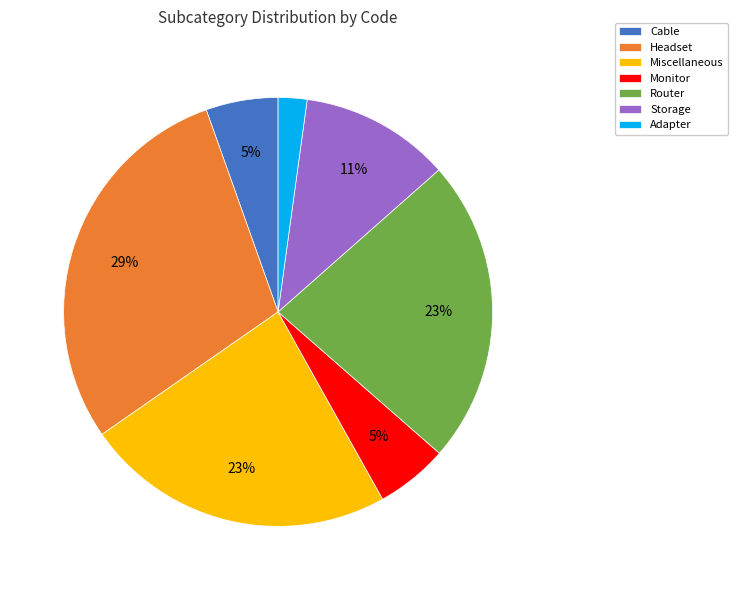

What is the smallest slice in the pie chart?

Adapter